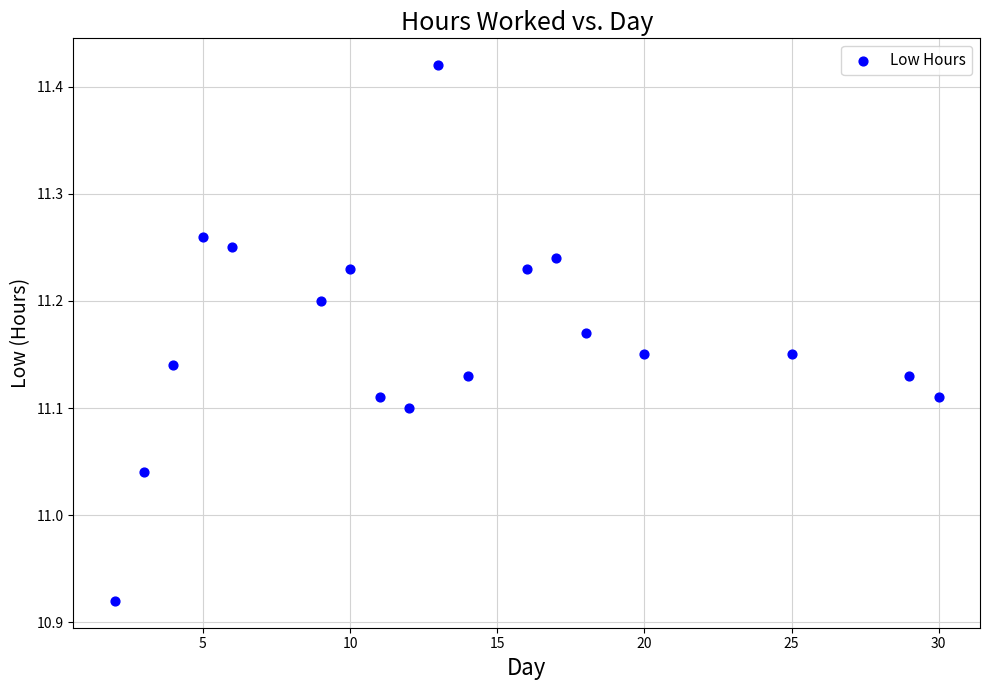

What is the range of X values (max minus min)?

28.0